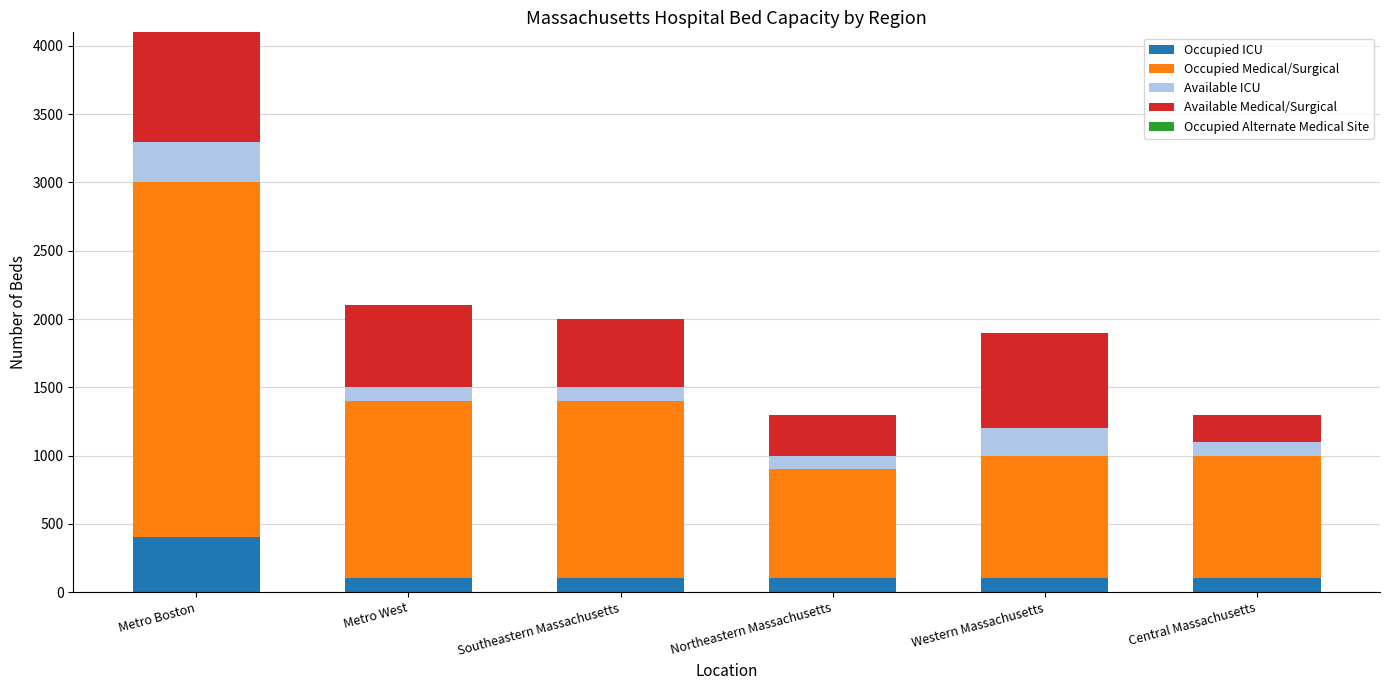

What is the minimum value for Occupied ICU?

100